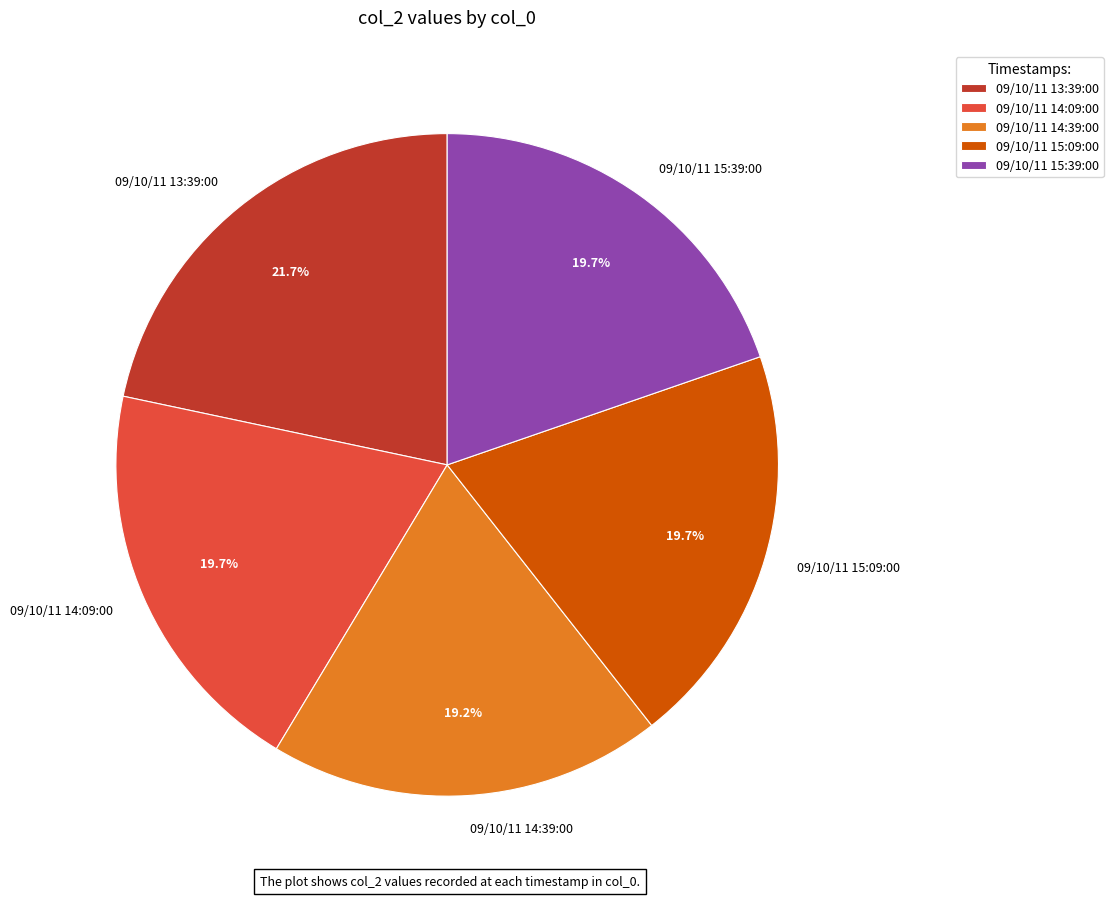

What is the largest slice in the pie chart?

09/10/11 13:39:00